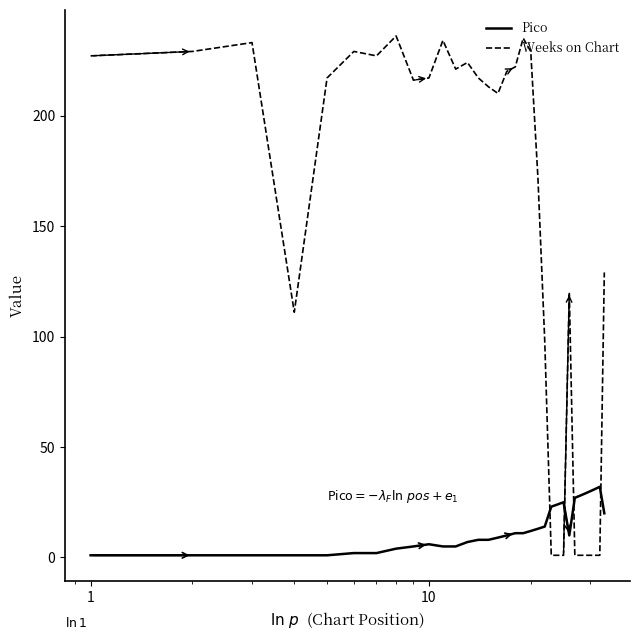

What is the maximum value for Pico?

32